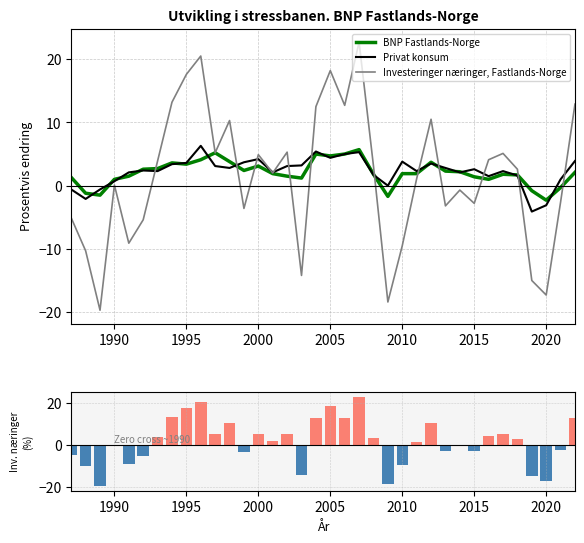

Read the Privat konsum value at 1999.

3.7